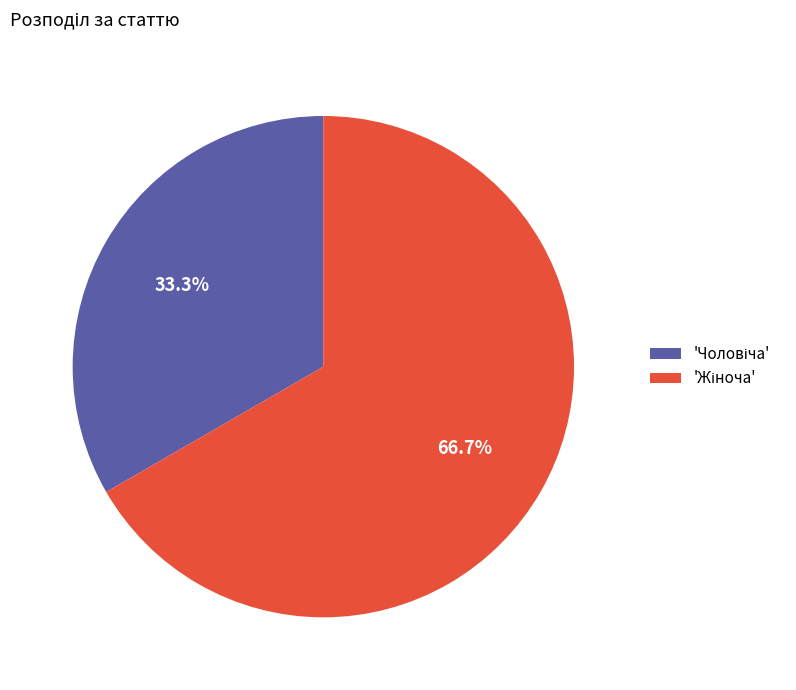

How many slices are in this pie chart?

2